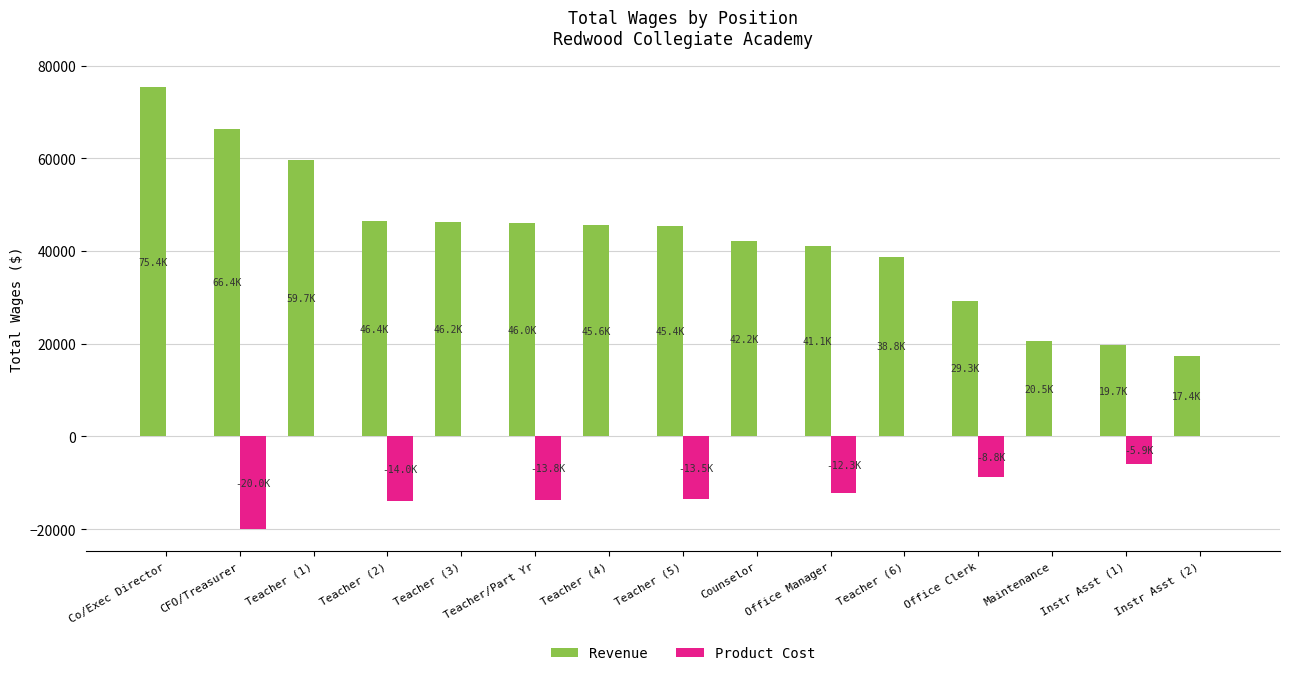

Which series has the largest range (max minus min)?

Revenue